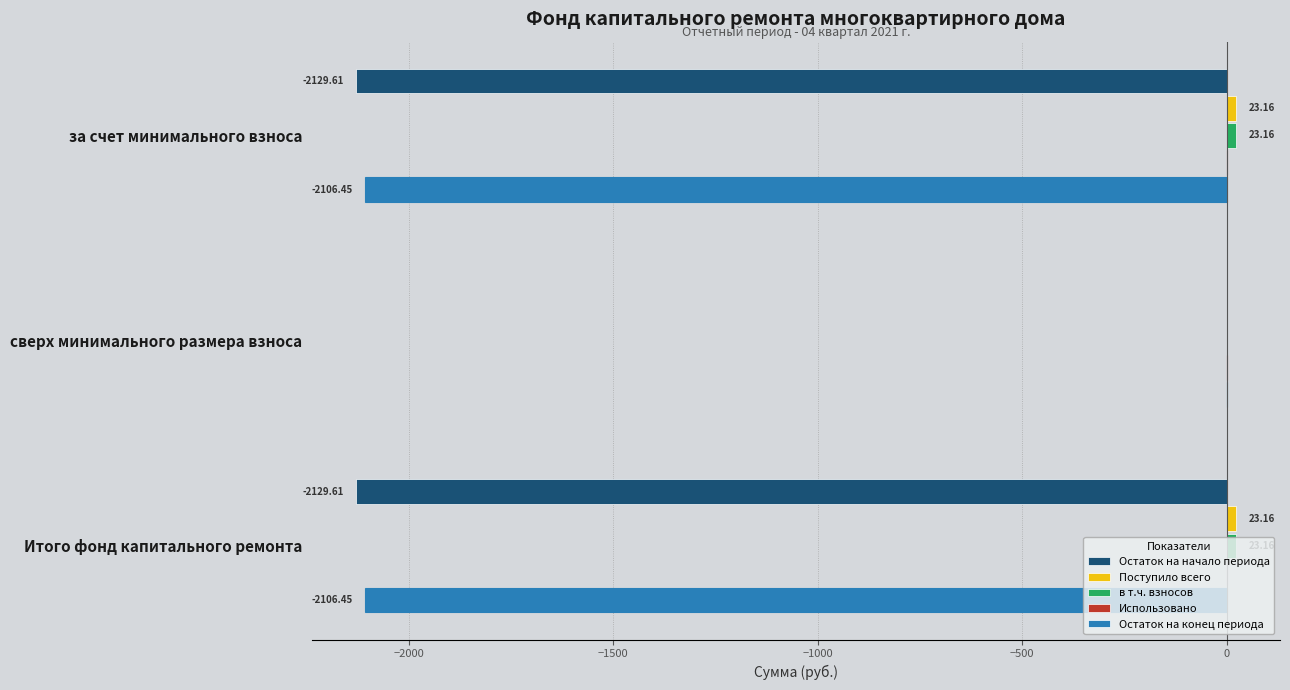

How many distinct data groups are displayed?

5